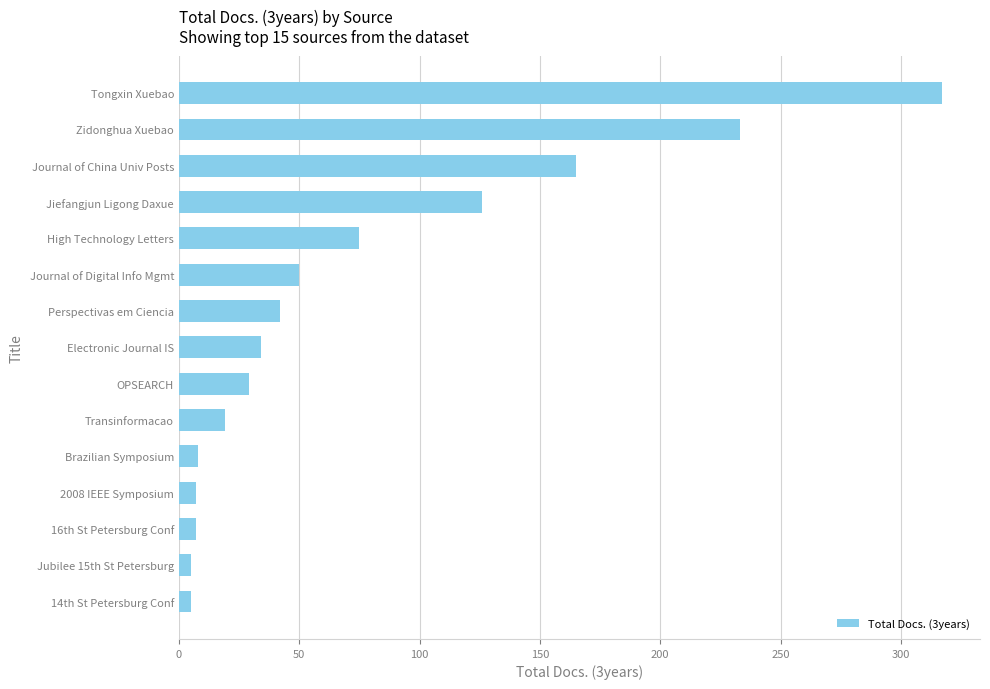

How many bars are there in total?

15